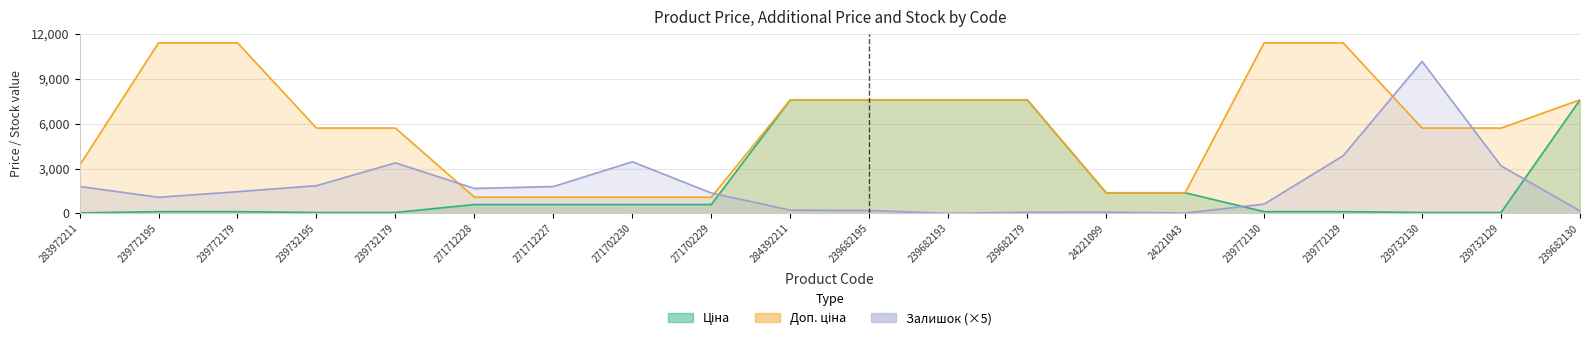

Is it true that Доп. ціна equals 7596.5 at 284392211?

True